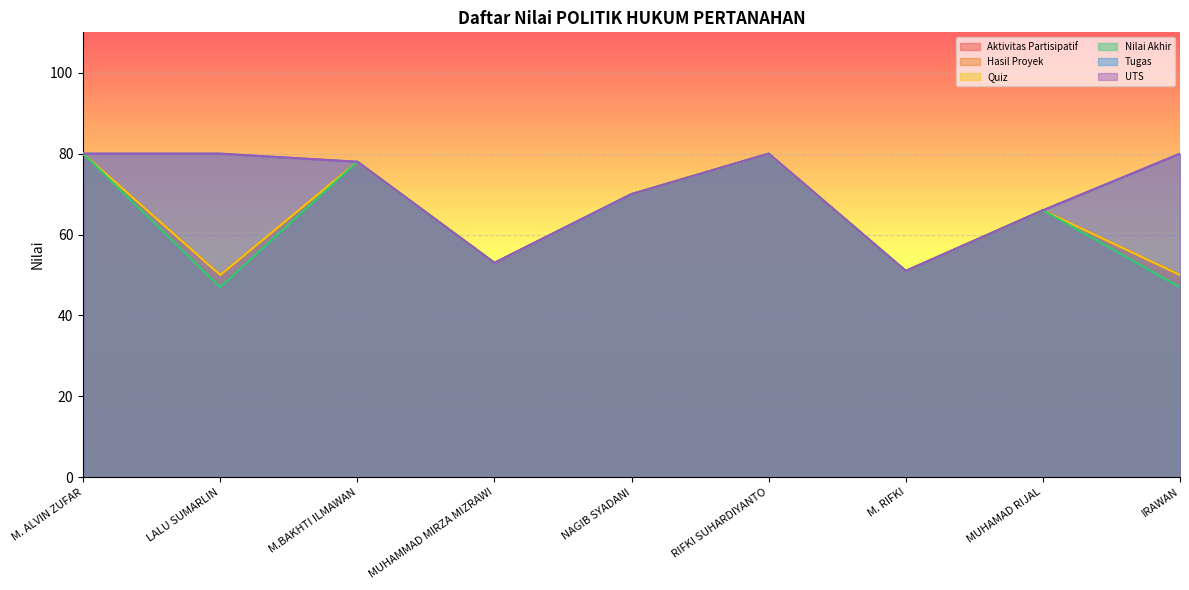

True or false: Tugas and UTS intersect in this chart.

False